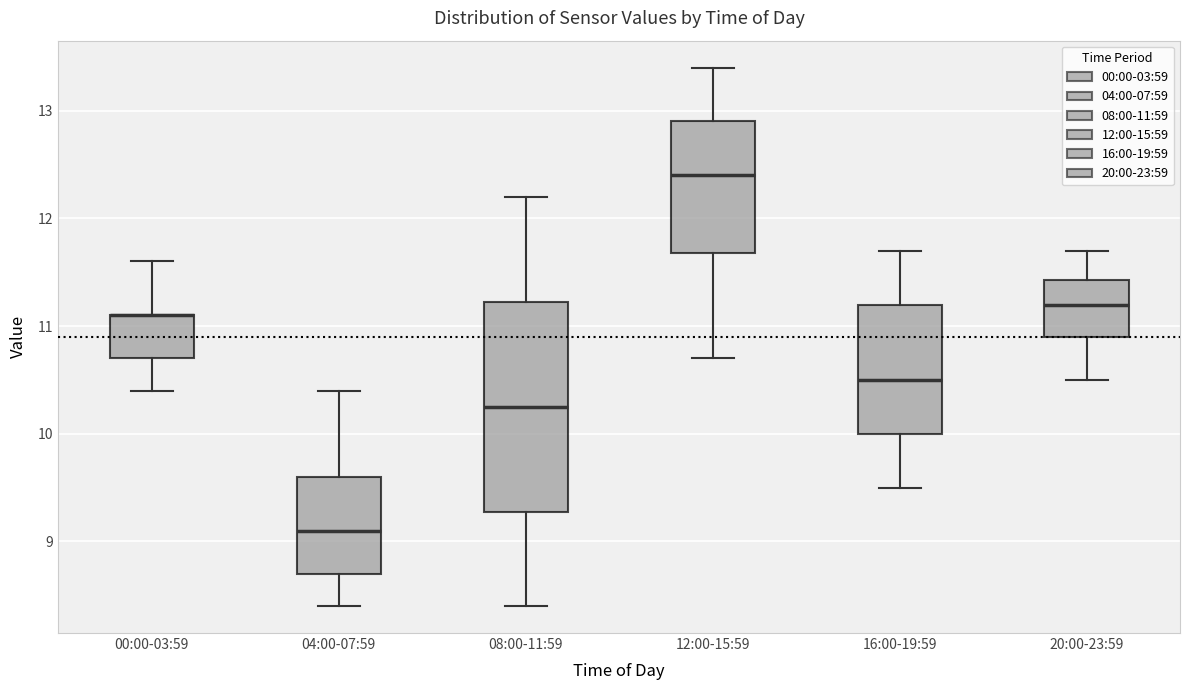

Reading left to right, transcribe this box plot: for each box, give where its median line is, the range the box spans, and where its two whiskers end, as read against the y-axis. The values are not printed on the chart, so give them approximately, as read against the axis.

00:00-03:59: median 11.1 (drawn on the box's upper edge), box 10.7 to 11.1, whiskers 10.4 to 11.6
04:00-07:59: median 9.1, box 8.7 to 9.6, whiskers 8.4 to 10.4
08:00-11:59: median 10.3, box 9.3 to 11.2, whiskers 8.4 to 12.2
12:00-15:59: median 12.4, box 11.7 to 12.9, whiskers 10.7 to 13.4
16:00-19:59: median 10.5, box 10.0 to 11.2, whiskers 9.5 to 11.7
20:00-23:59: median 11.2, box 10.9 to 11.4, whiskers 10.5 to 11.7